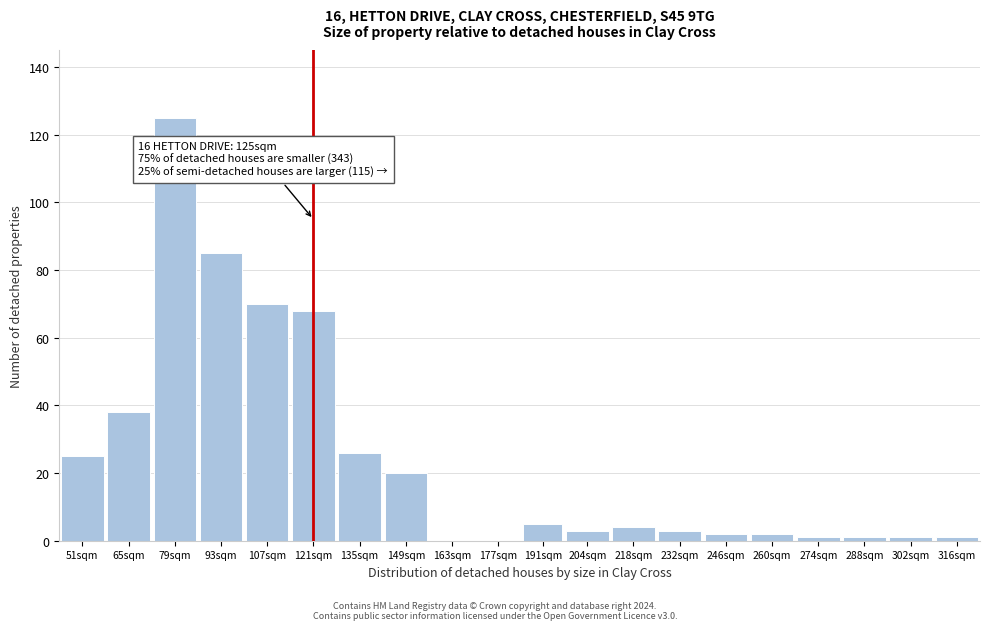

Reading left to right, transcribe all the data shown in this chart.

51sqm=25	65sqm=38	79sqm=125	93sqm=85	107sqm=70	121sqm=68	135sqm=26	149sqm=20	163sqm=0	177sqm=0	191sqm=5	204sqm=3	218sqm=4	232sqm=3	246sqm=2	260sqm=2	274sqm=1	288sqm=1	302sqm=1	316sqm=1